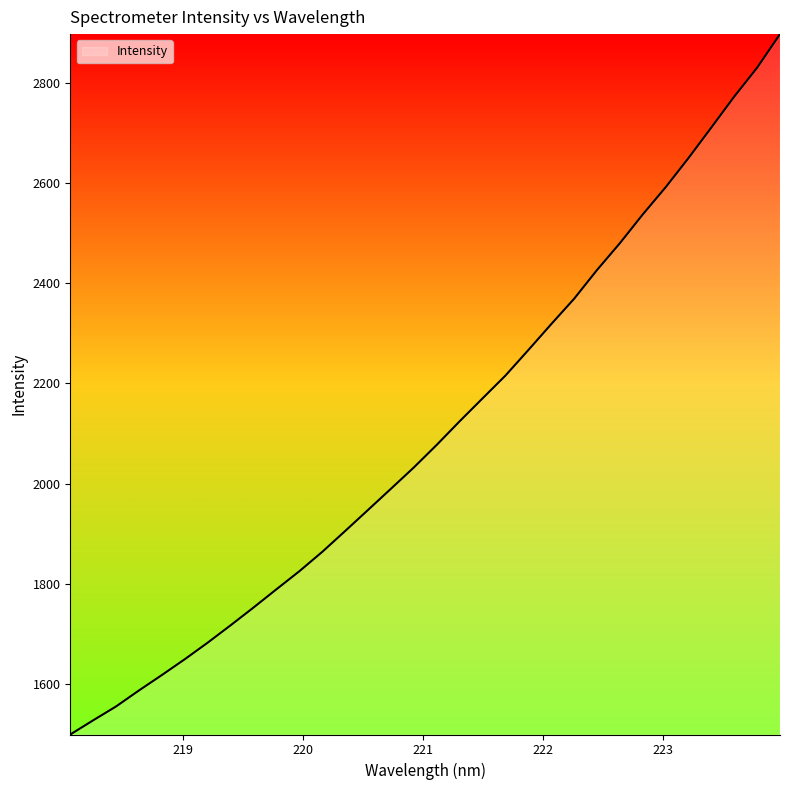

What is the difference between the maximum and minimum values?

1397.9